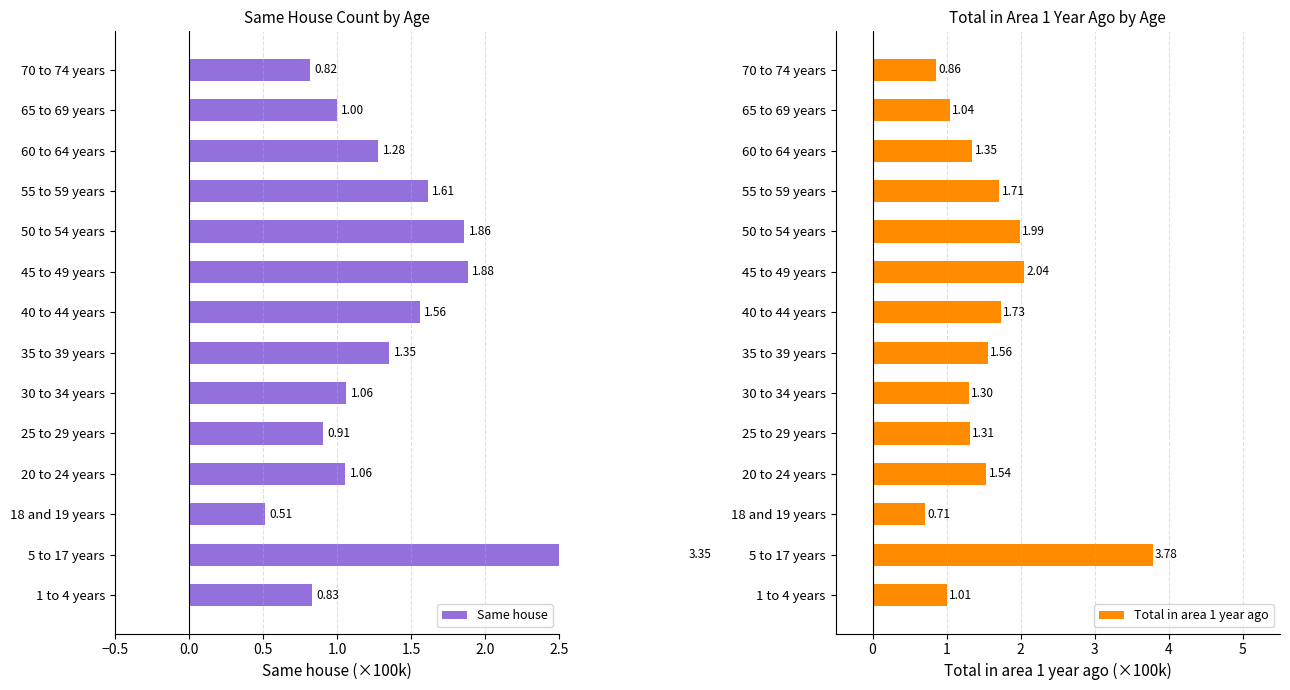

Reading left to right, list all the values displayed in this chart.

Same house: 0.8	3.3	0.5	1.1	0.9	1.1	1.4	1.6	1.9	1.9	1.6	1.3	1.0	0.8
Total in area 1 year ago: 1.0	3.8	0.7	1.5	1.3	1.3	1.6	1.7	2.0	2.0	1.7	1.3	1.0	0.9